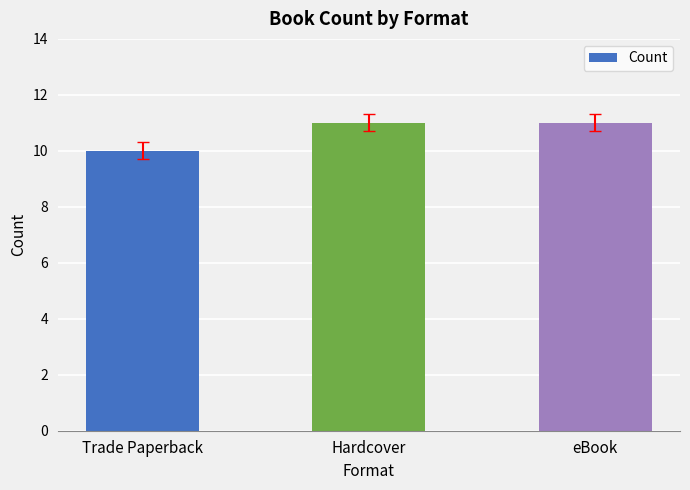

What is the label of the 2nd bar from the left?

Hardcover